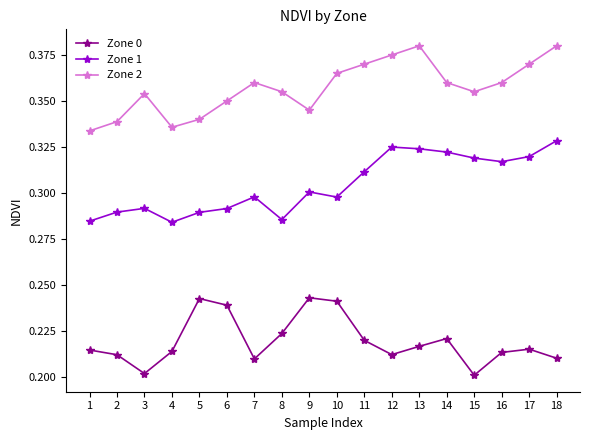

True or false: Zone 1 has more than 0 points higher than both neighbors.

True